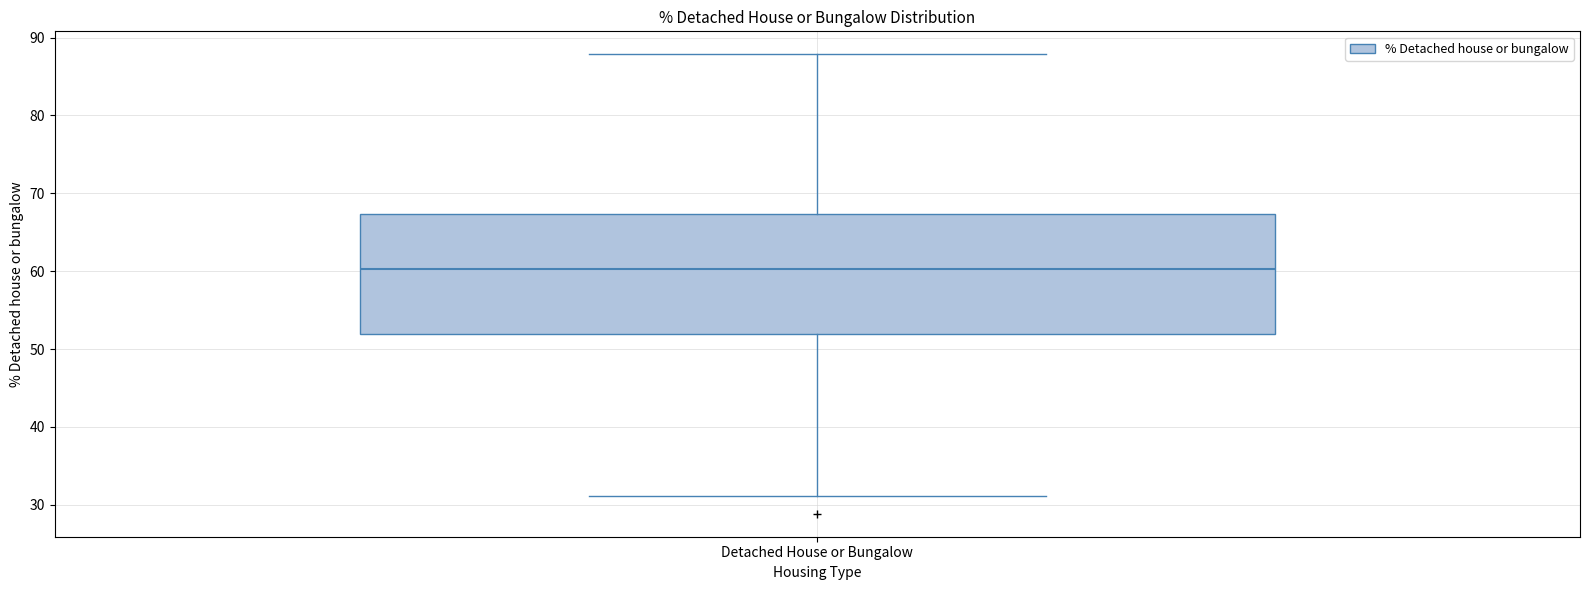

Where does the upper whisker of the box for Detached House or Bungalow end on the y-axis? The values are not printed on the chart, so give them approximately, as read against the axis.

88